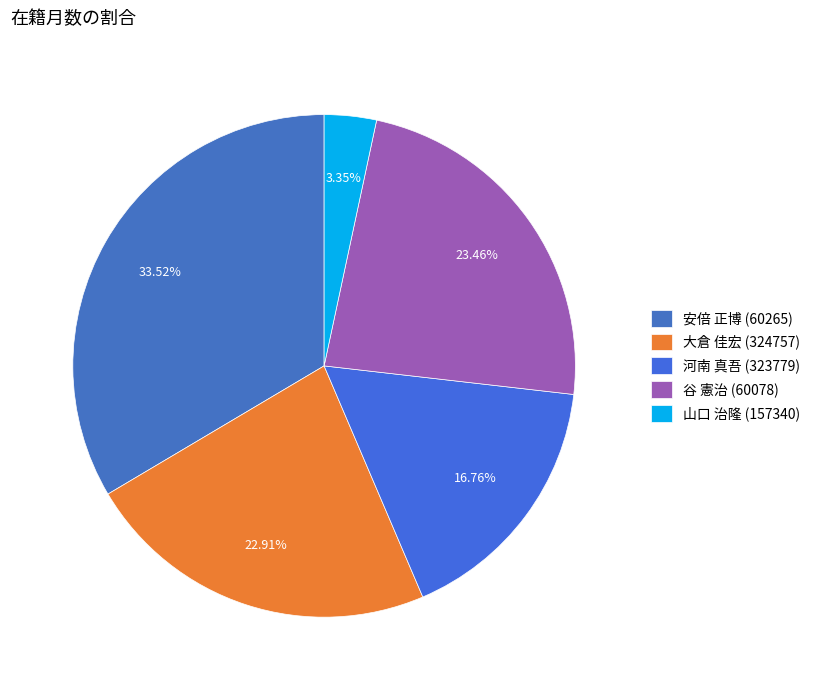

To the nearest percent, what is the difference between the largest and smallest slice percentages?

30%